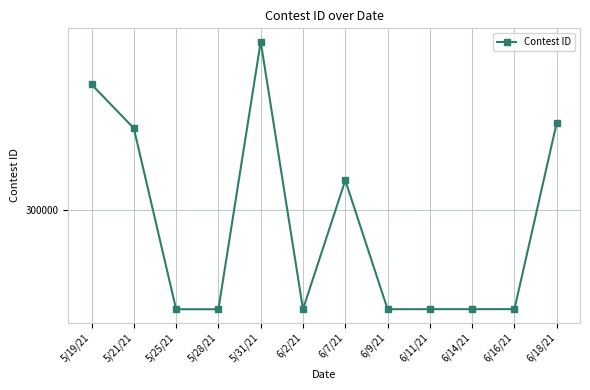

What is the minimum value shown in the chart?

294657